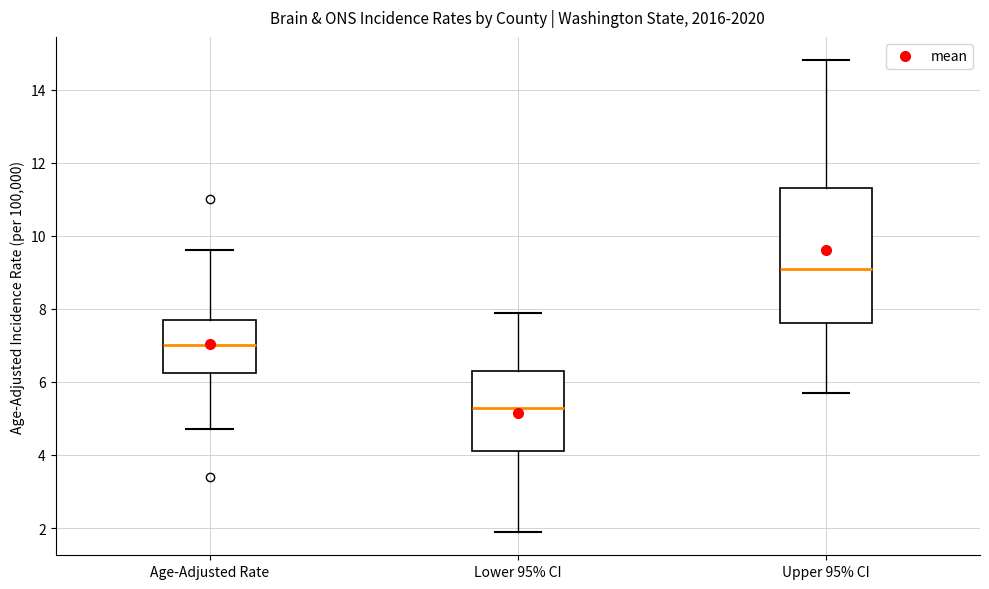

Where does the median line of the box for Age-Adjusted Rate sit on the y-axis? The values are not printed on the chart, so give them approximately, as read against the axis.

7.0